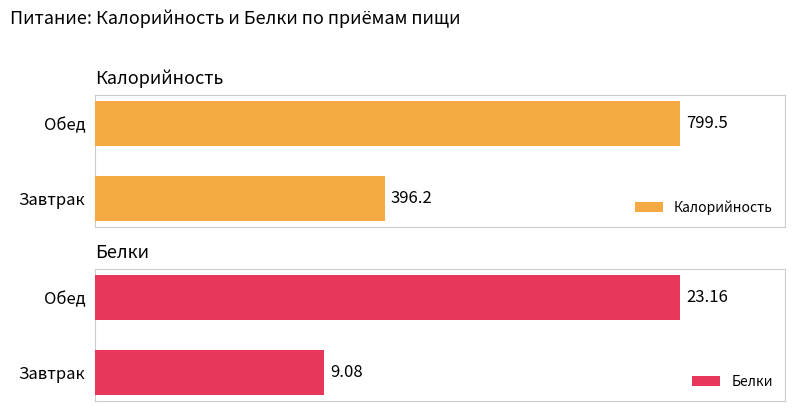

Is it true that Калорийность equals 518.8 at Завтрак?

False